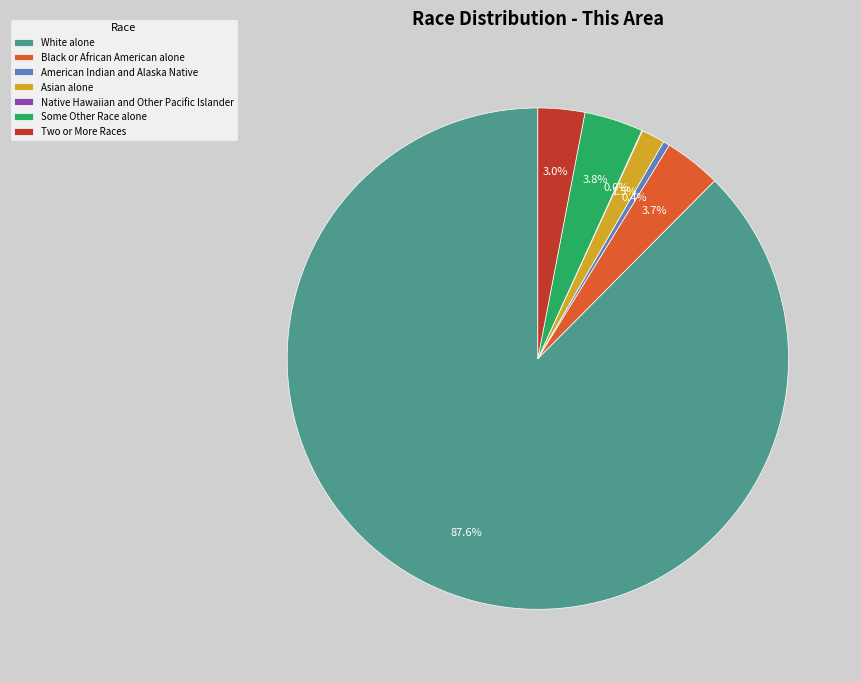

Which category has the biggest portion of the pie?

White alone